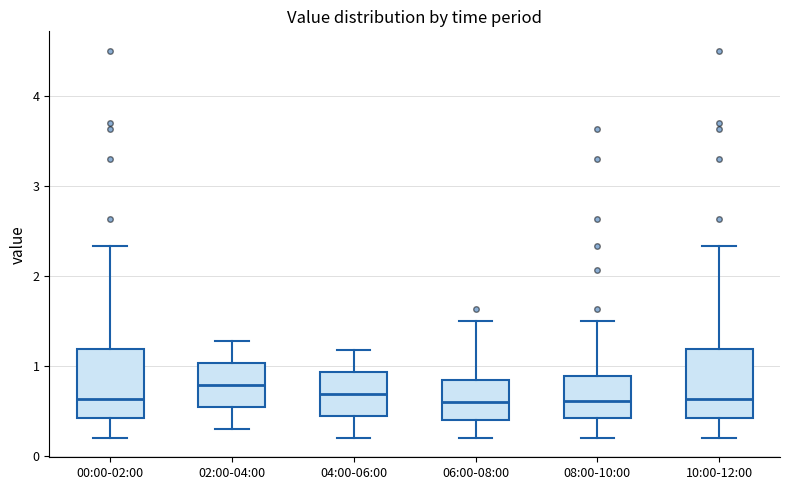

Reading left to right, read every box against the y-axis: the position of its median line, the range the box covers, and the ends of its whiskers. The values are not printed on the chart, so give them approximately, as read against the axis.

00:00-02:00: median 0.6, box 0.4 to 1.2, whiskers 0.2 to 2.3
02:00-04:00: median 0.8, box 0.5 to 1.0, whiskers 0.3 to 1.3
04:00-06:00: median 0.7, box 0.4 to 0.9, whiskers 0.2 to 1.2
06:00-08:00: median 0.6, box 0.4 to 0.8, whiskers 0.2 to 1.5
08:00-10:00: median 0.6, box 0.4 to 0.9, whiskers 0.2 to 1.5
10:00-12:00: median 0.6, box 0.4 to 1.2, whiskers 0.2 to 2.3